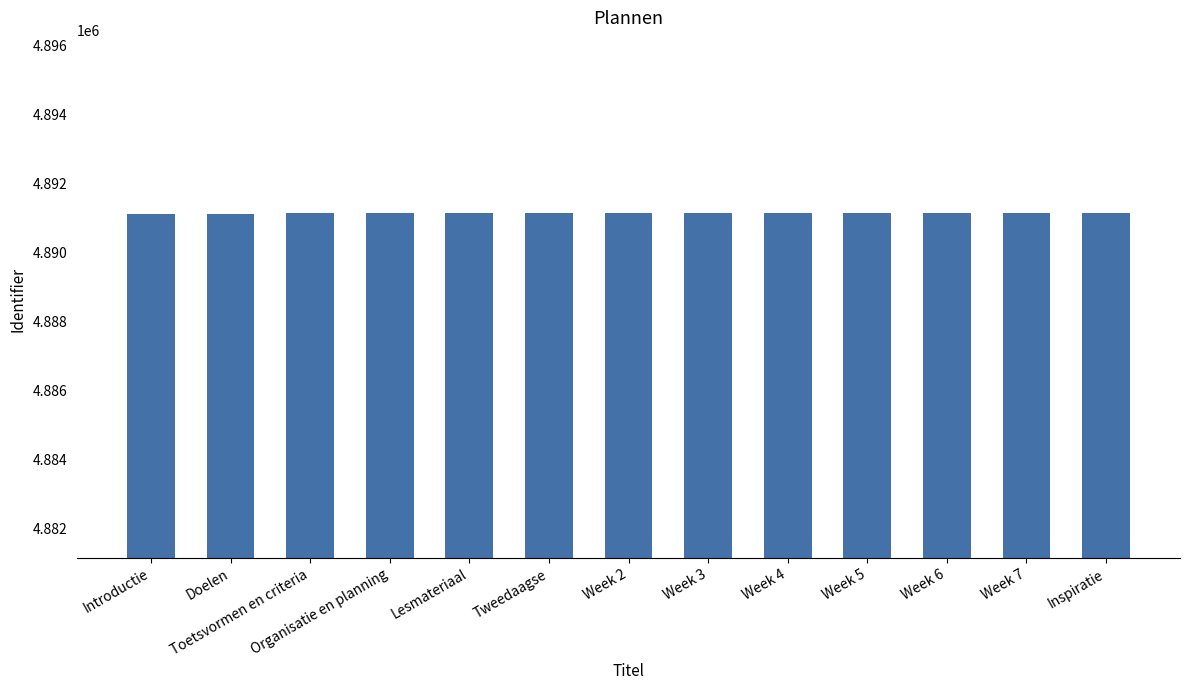

How many data points are less than 4891142?

6